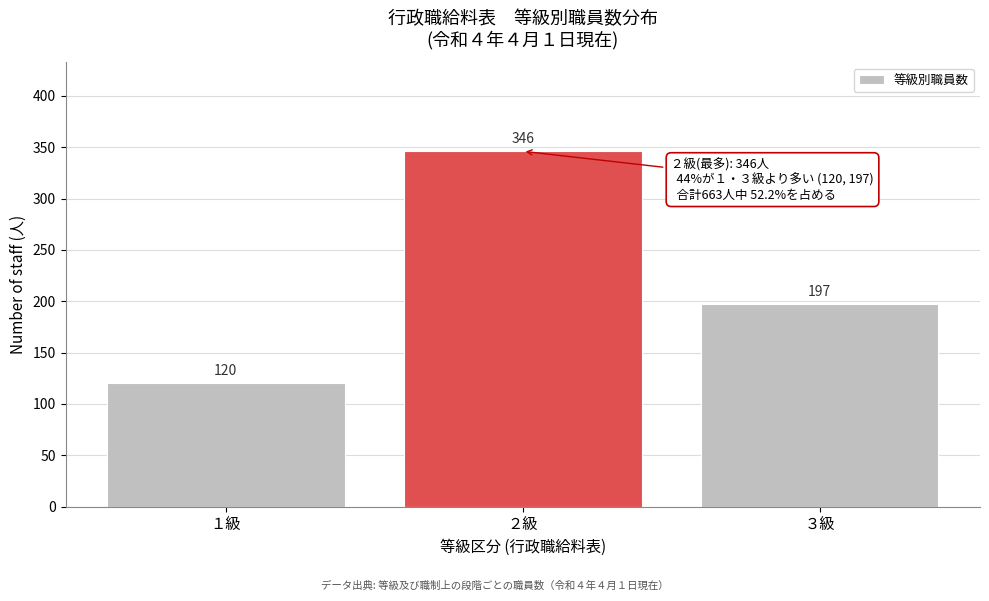

Reading left to right, what are all the values shown in this chart?

１級=120	２級=346	３級=197